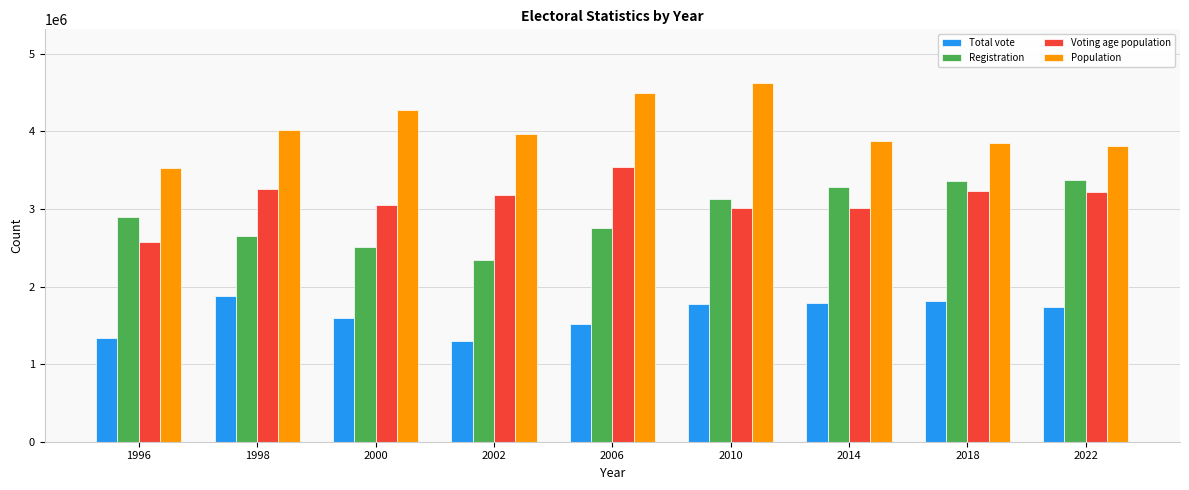

Rank the series at 2018 from lowest to highest value.

Total vote, Voting age population, Registration, Population